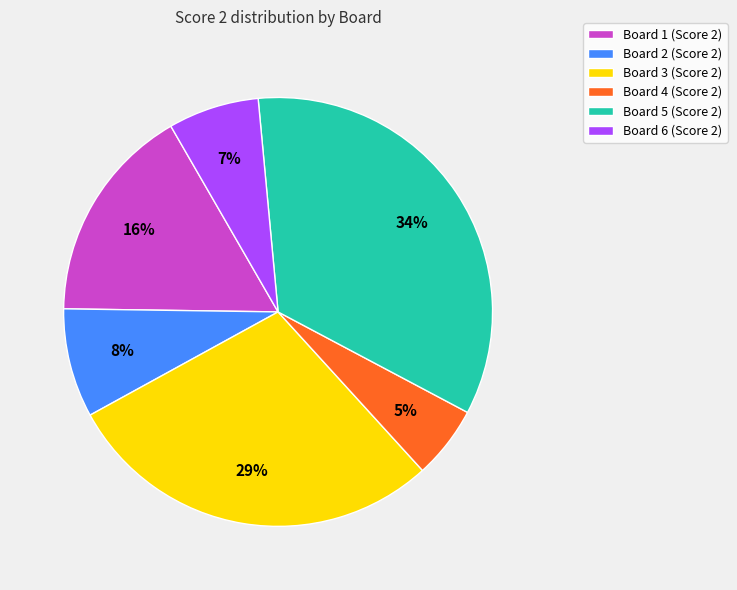

What is the smallest slice in the pie chart?

Board 4 (Score 2)